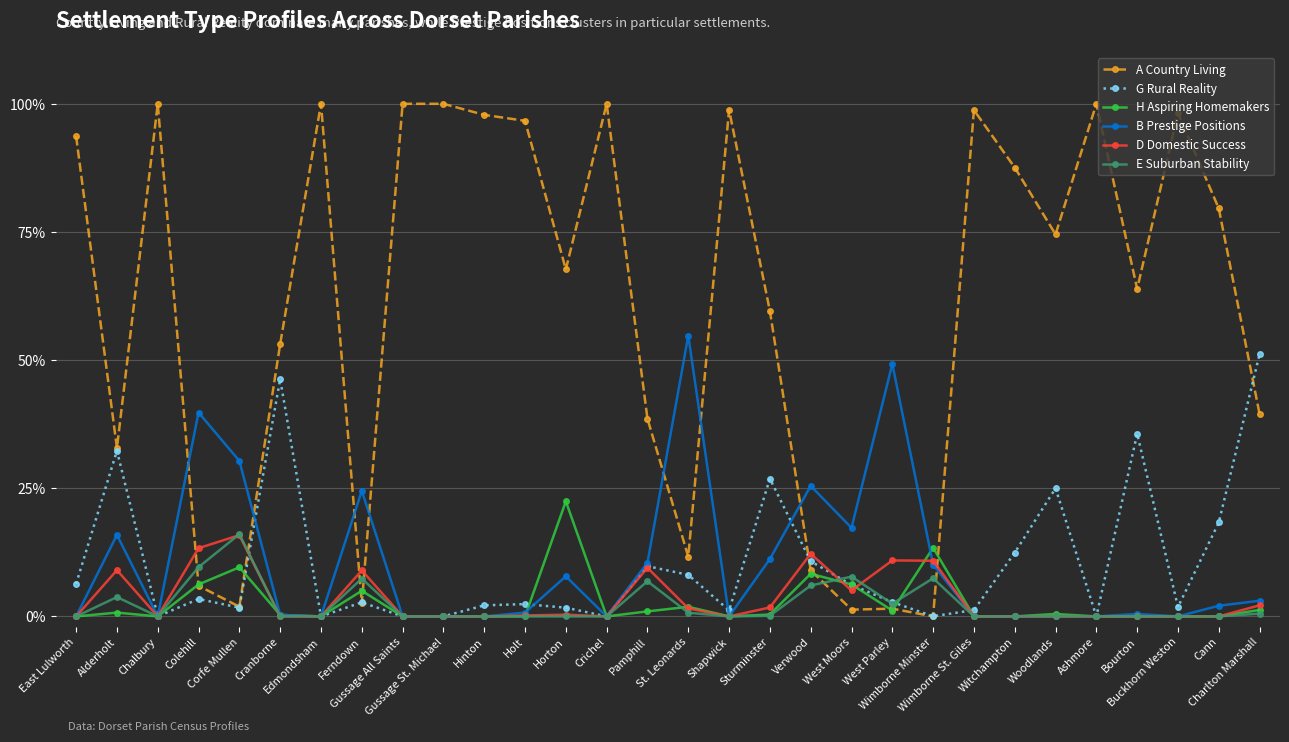

What is the value of the A Country Living point at the 24th from the left?

87.6